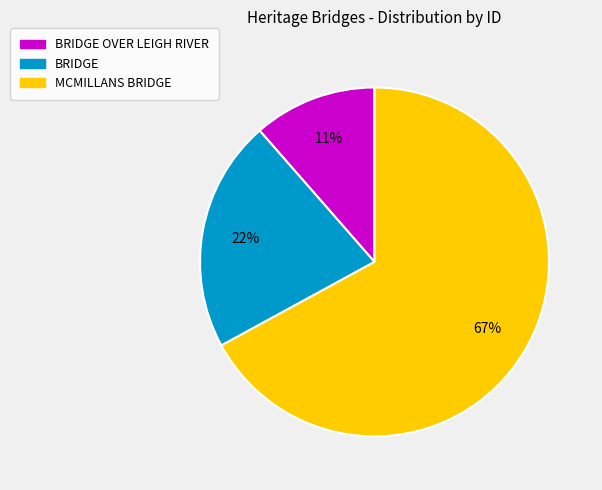

Between BRIDGE OVER LEIGH RIVER and BRIDGE, which is larger?

BRIDGE